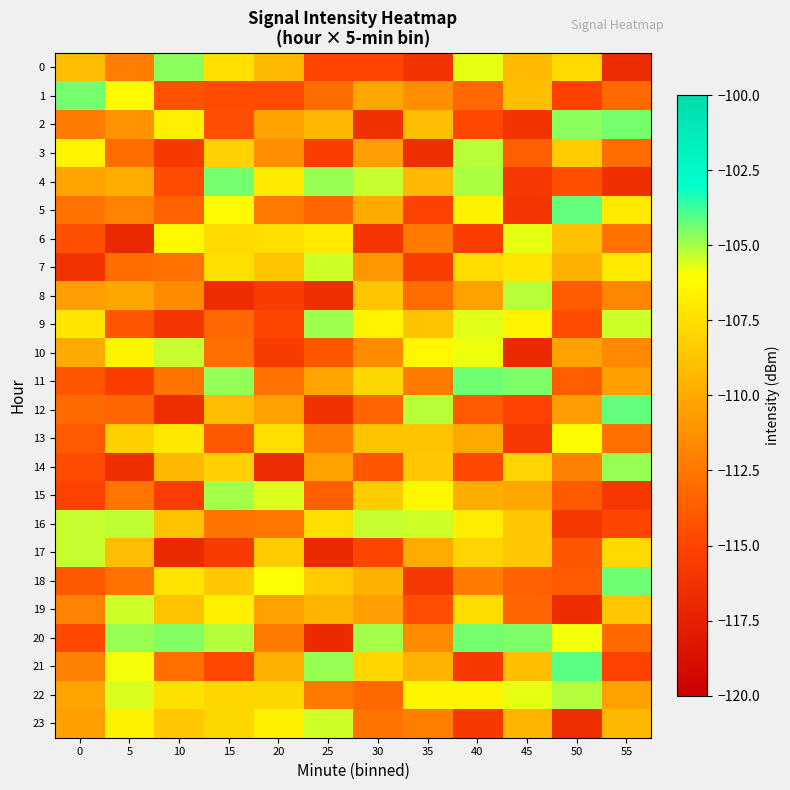

Which series has the largest total across all categories?

22